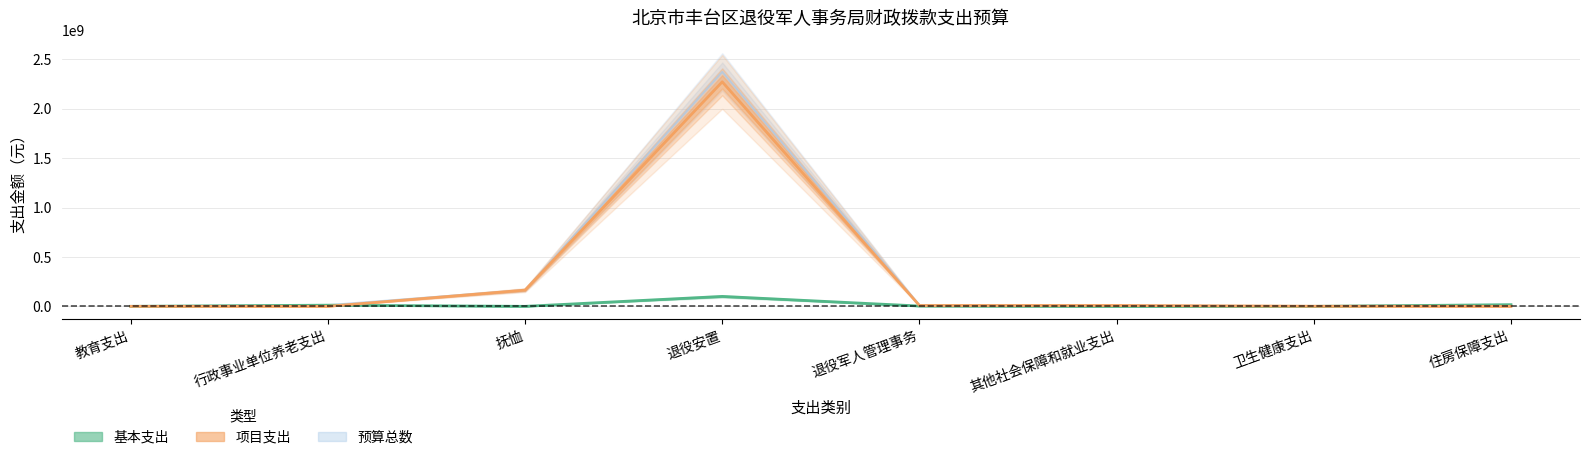

At which label is 项目支出 closest to 1135940630?

抚恤